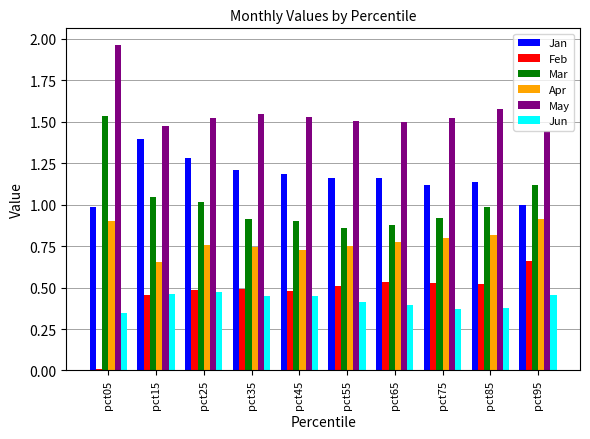

Which category has the highest value across all series?

pct05